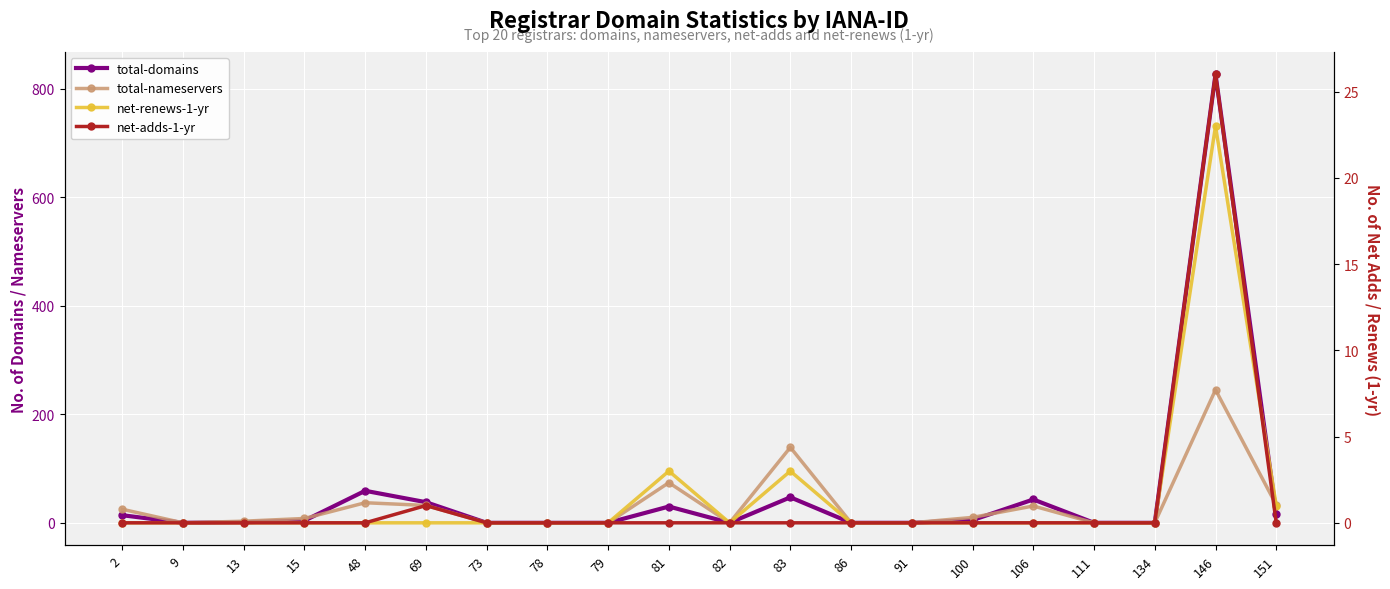

Between 86 and 106, which series saw the biggest shift?

total-domains